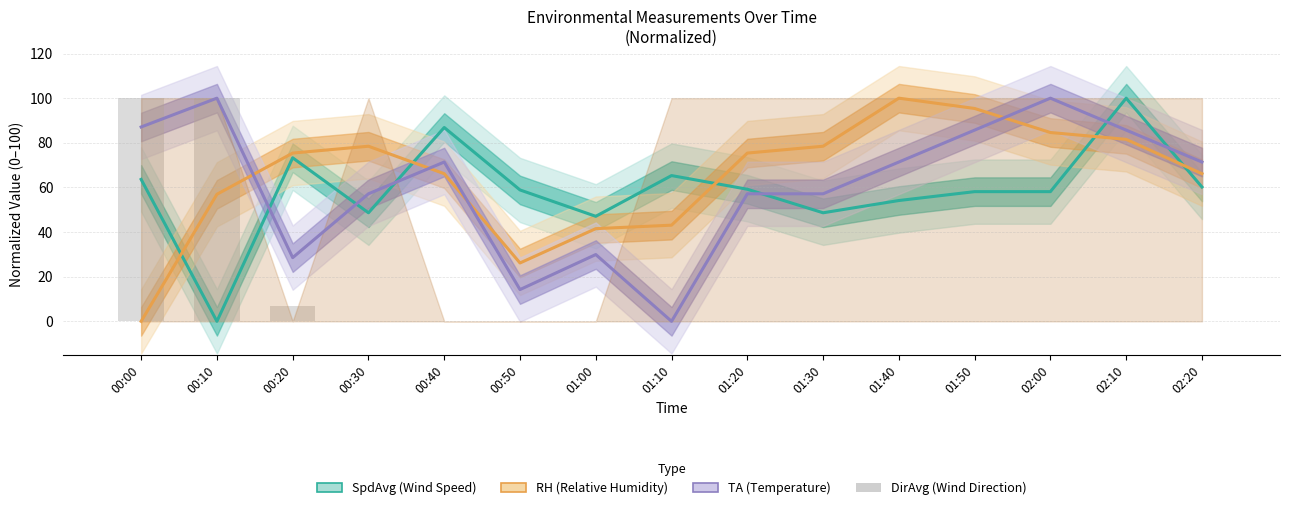

Which series changed the most between 00:30 and 01:10?

TA